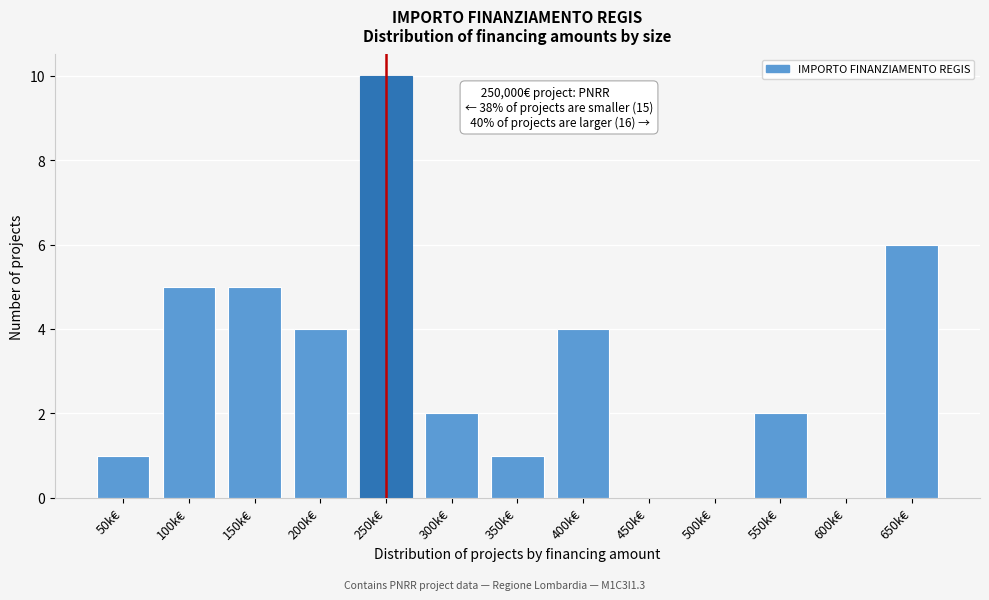

Reading right to left, extract all data points from this chart.

650k€=6	600k€=0	550k€=2	500k€=0	450k€=0	400k€=4	350k€=1	300k€=2	250k€=10	200k€=4	150k€=5	100k€=5	50k€=1